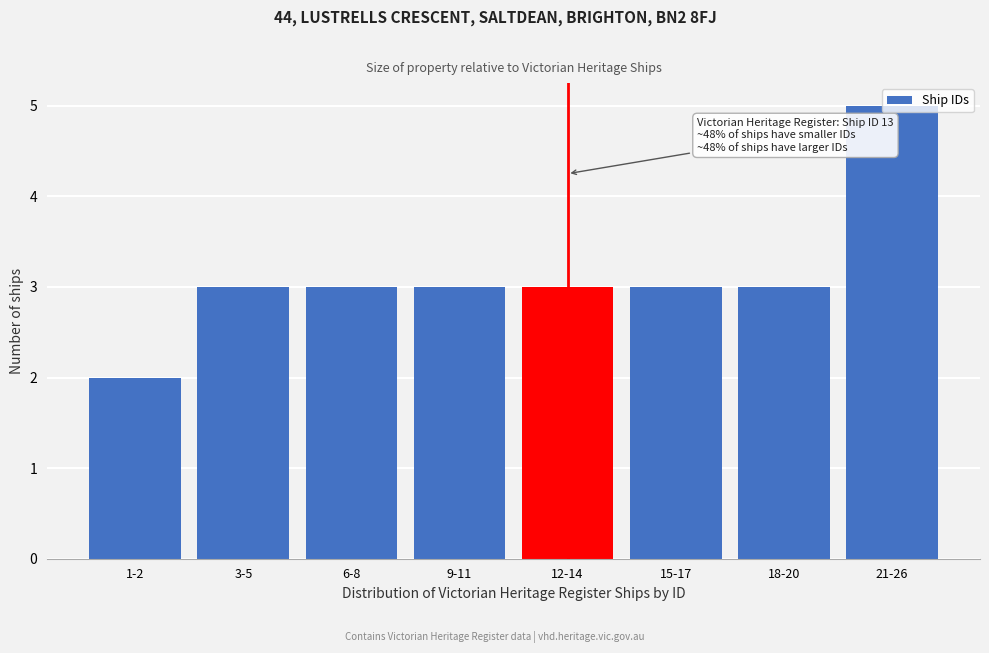

What is the change in value from 1-2 to 9-11?

+1